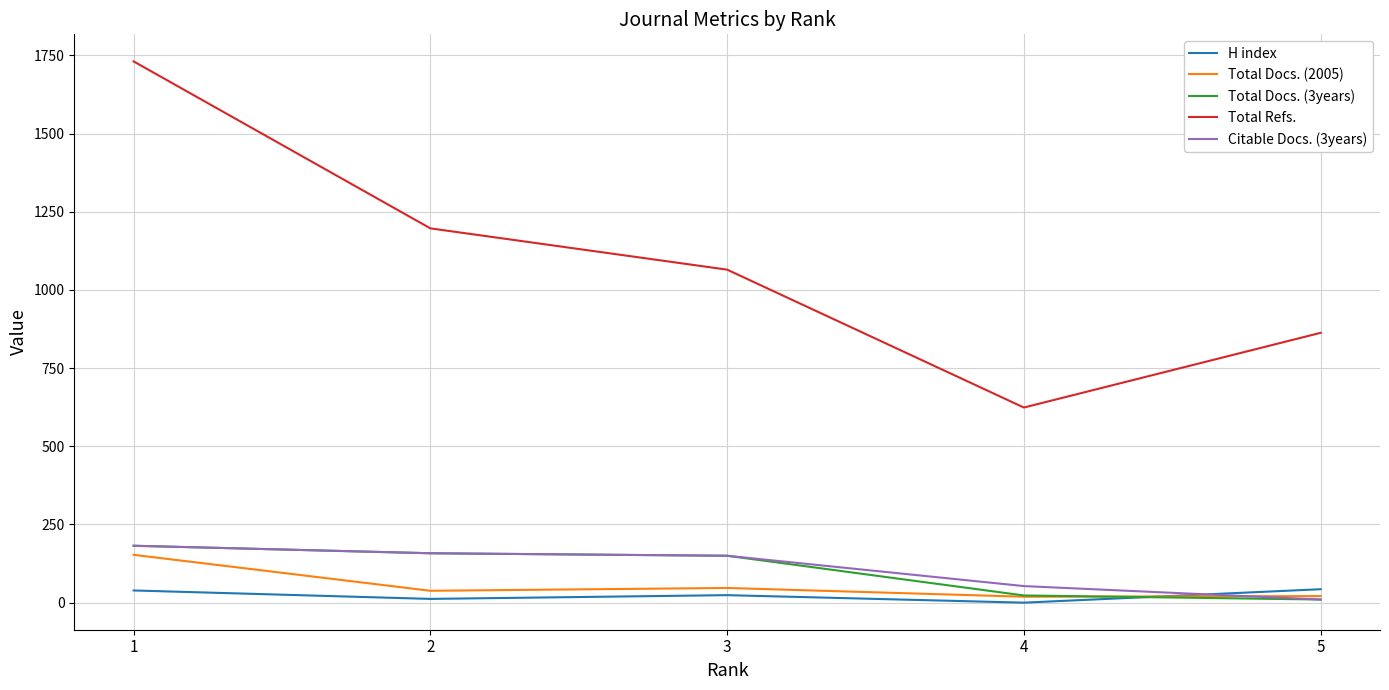

What is the difference between the highest and lowest values at 5?

853